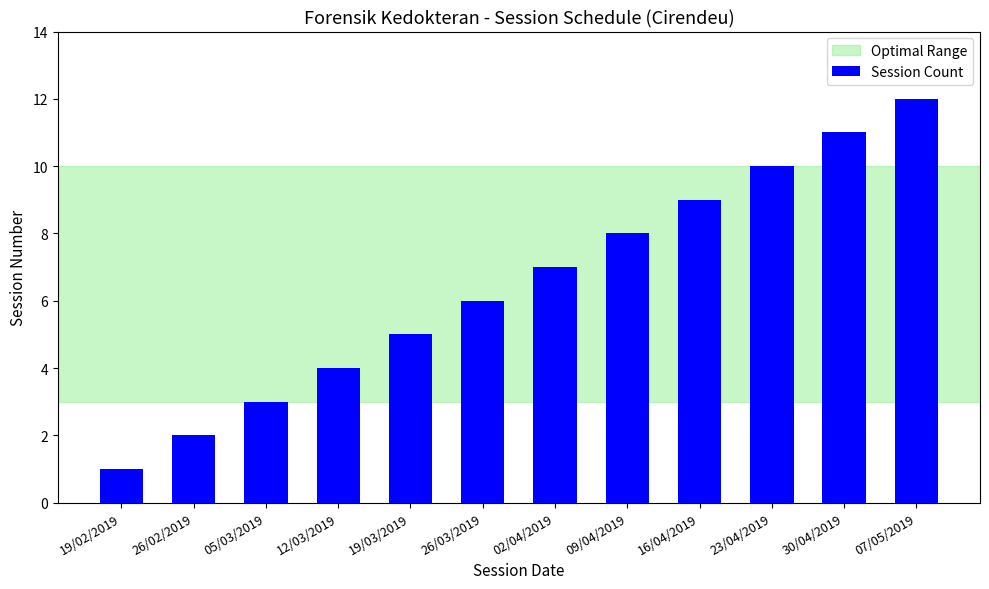

What is the label of the 10th bar from the right?

05/03/2019